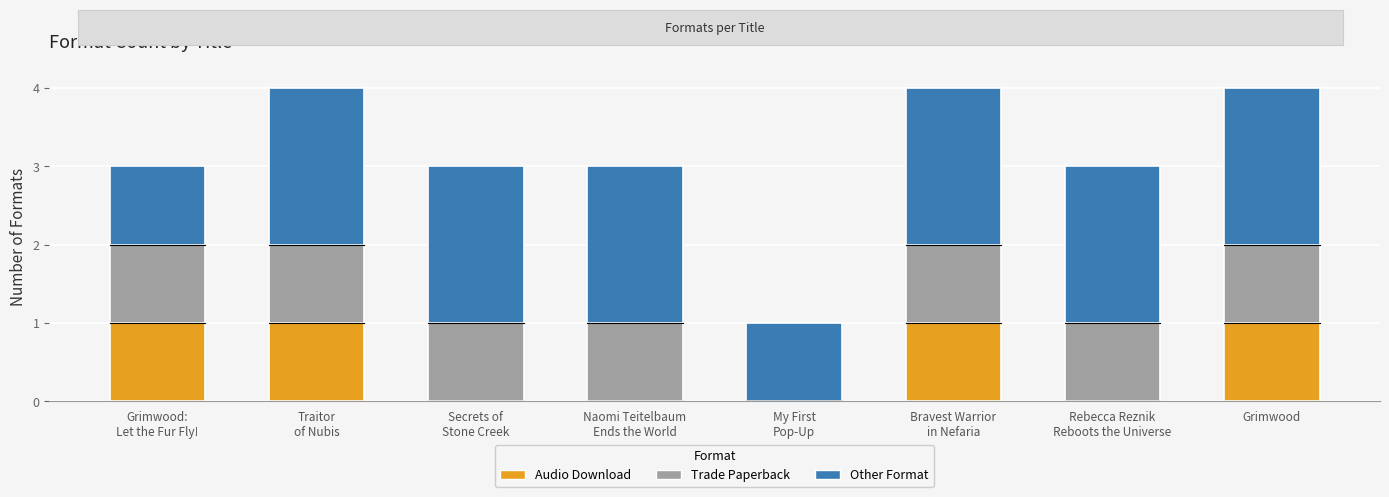

What is the sum of all Audio Download values?

4